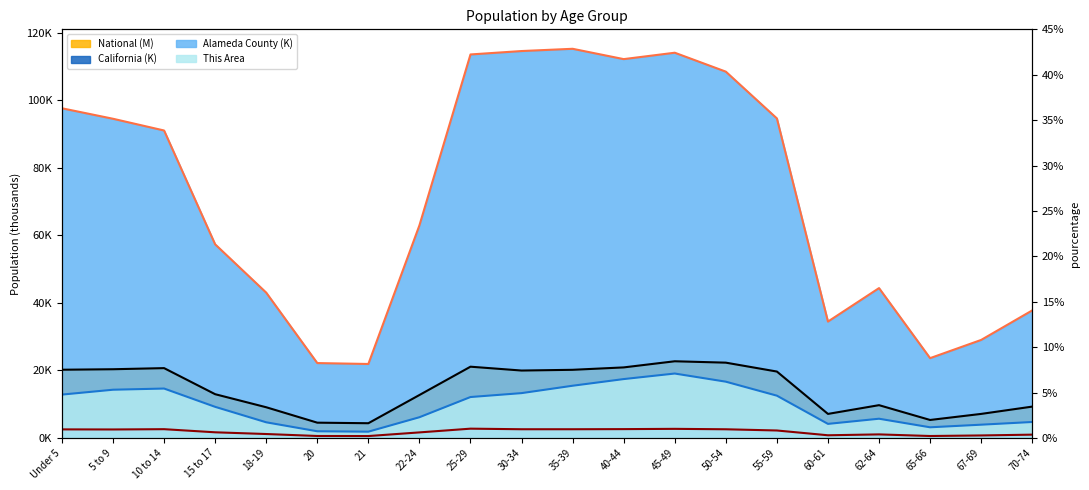

Which series has the largest range (max minus min)?

Alameda County